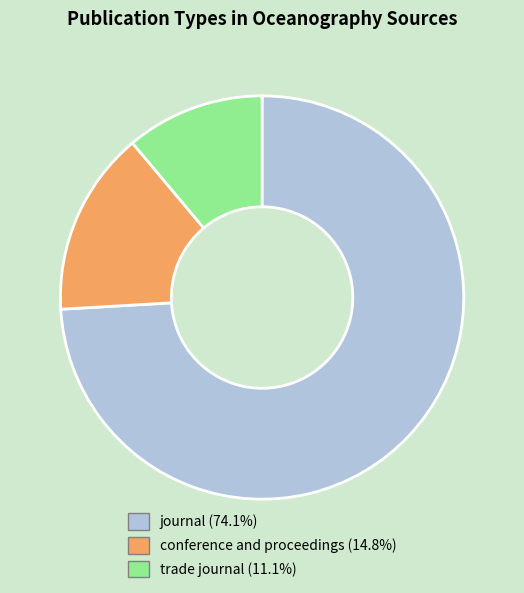

Which category has the biggest portion of the pie?

journal